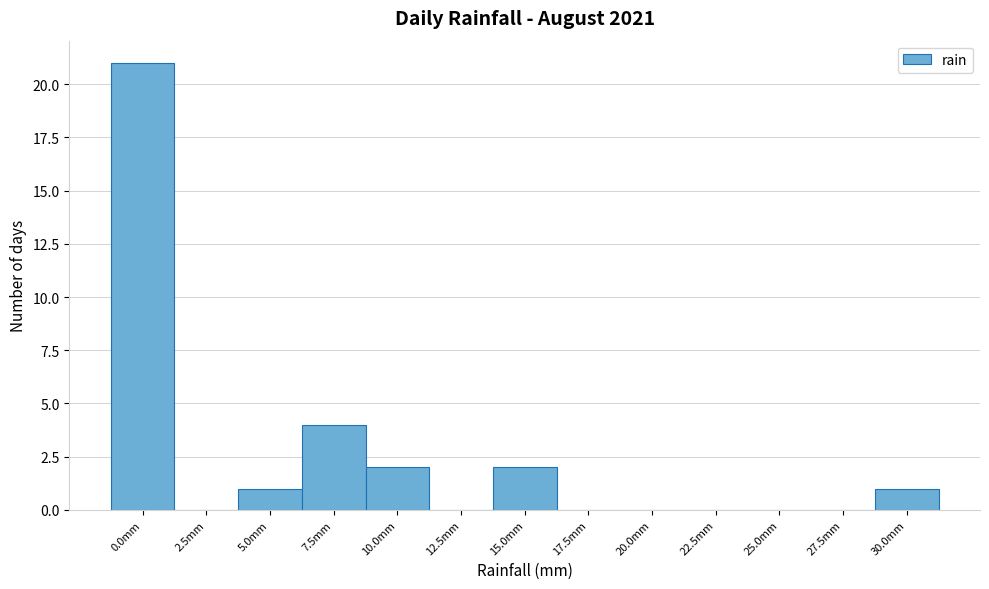

Reading right to left, list all the values displayed in this chart.

30.0mm=1	27.5mm=0	25.0mm=0	22.5mm=0	20.0mm=0	17.5mm=0	15.0mm=2	12.5mm=0	10.0mm=2	7.5mm=4	5.0mm=1	2.5mm=0	0.0mm=21